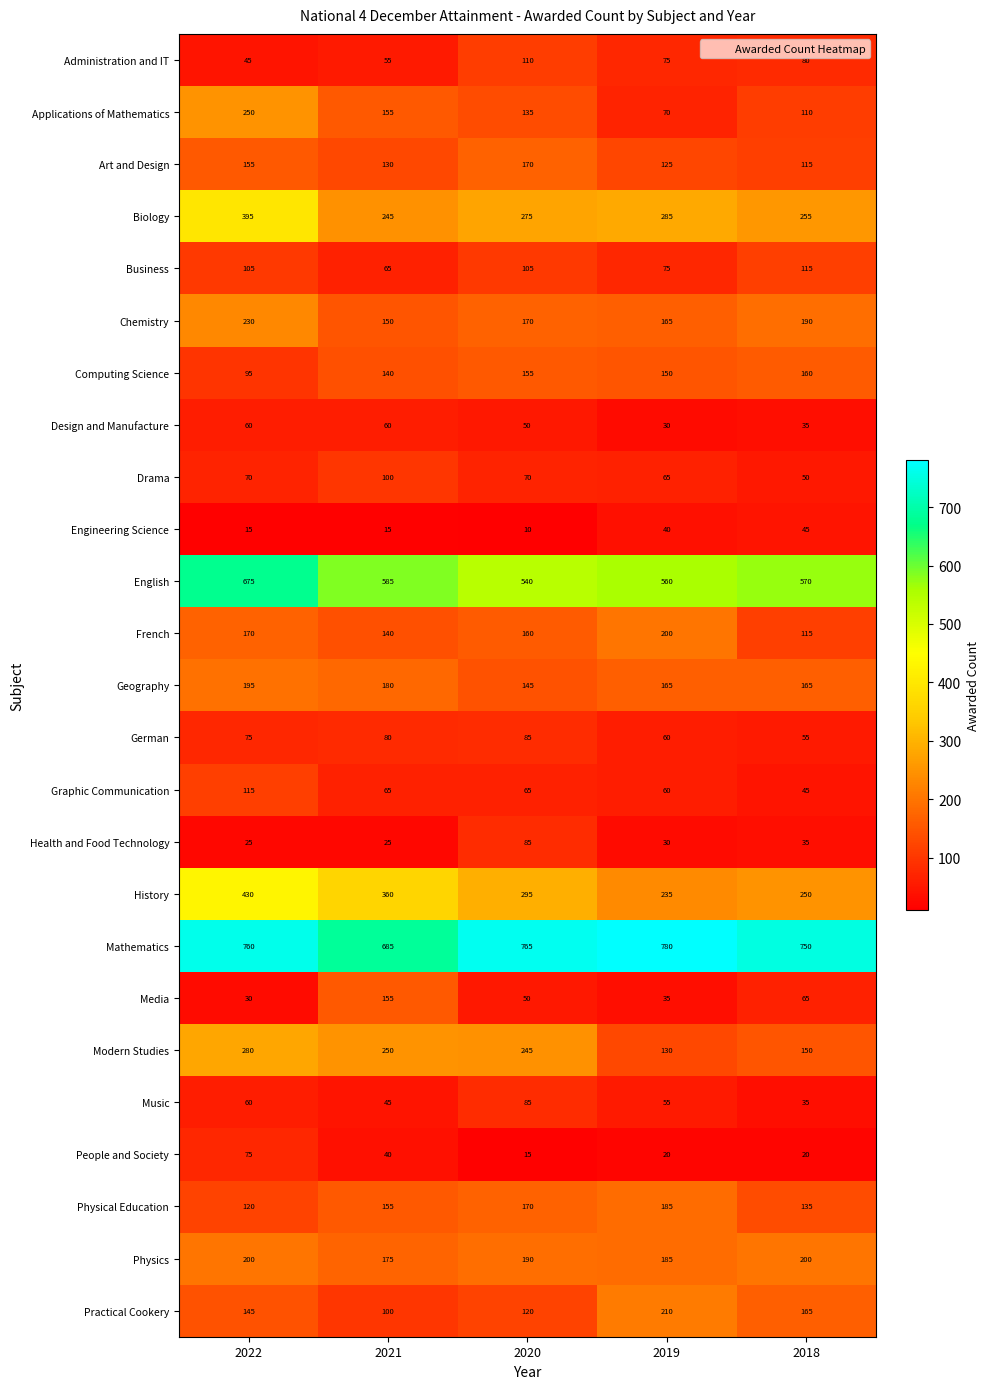

Which label corresponds to the smallest value in the chart?

2020